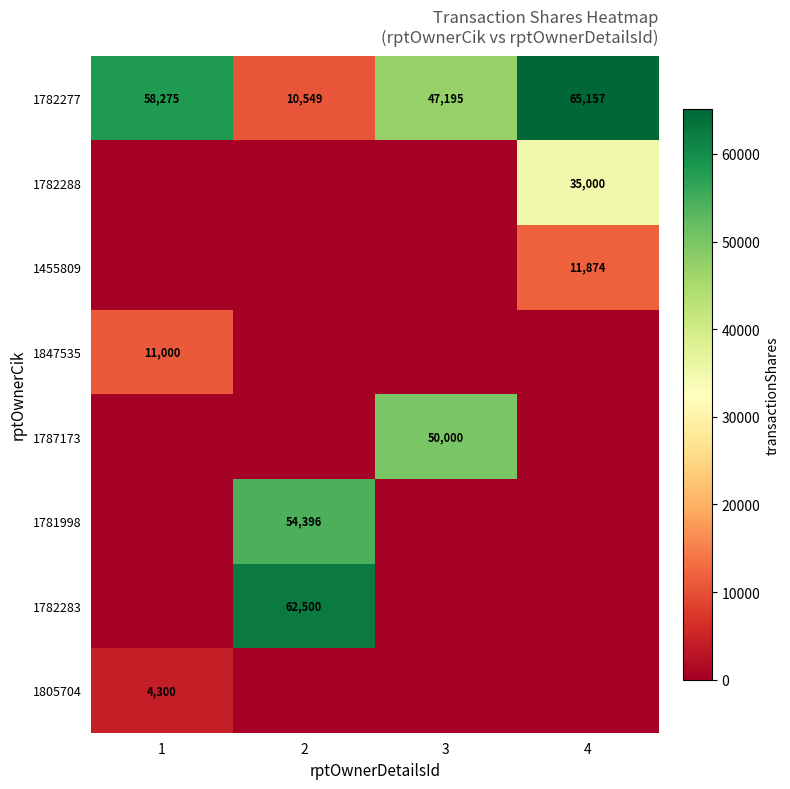

How many distinct data groups are displayed?

8